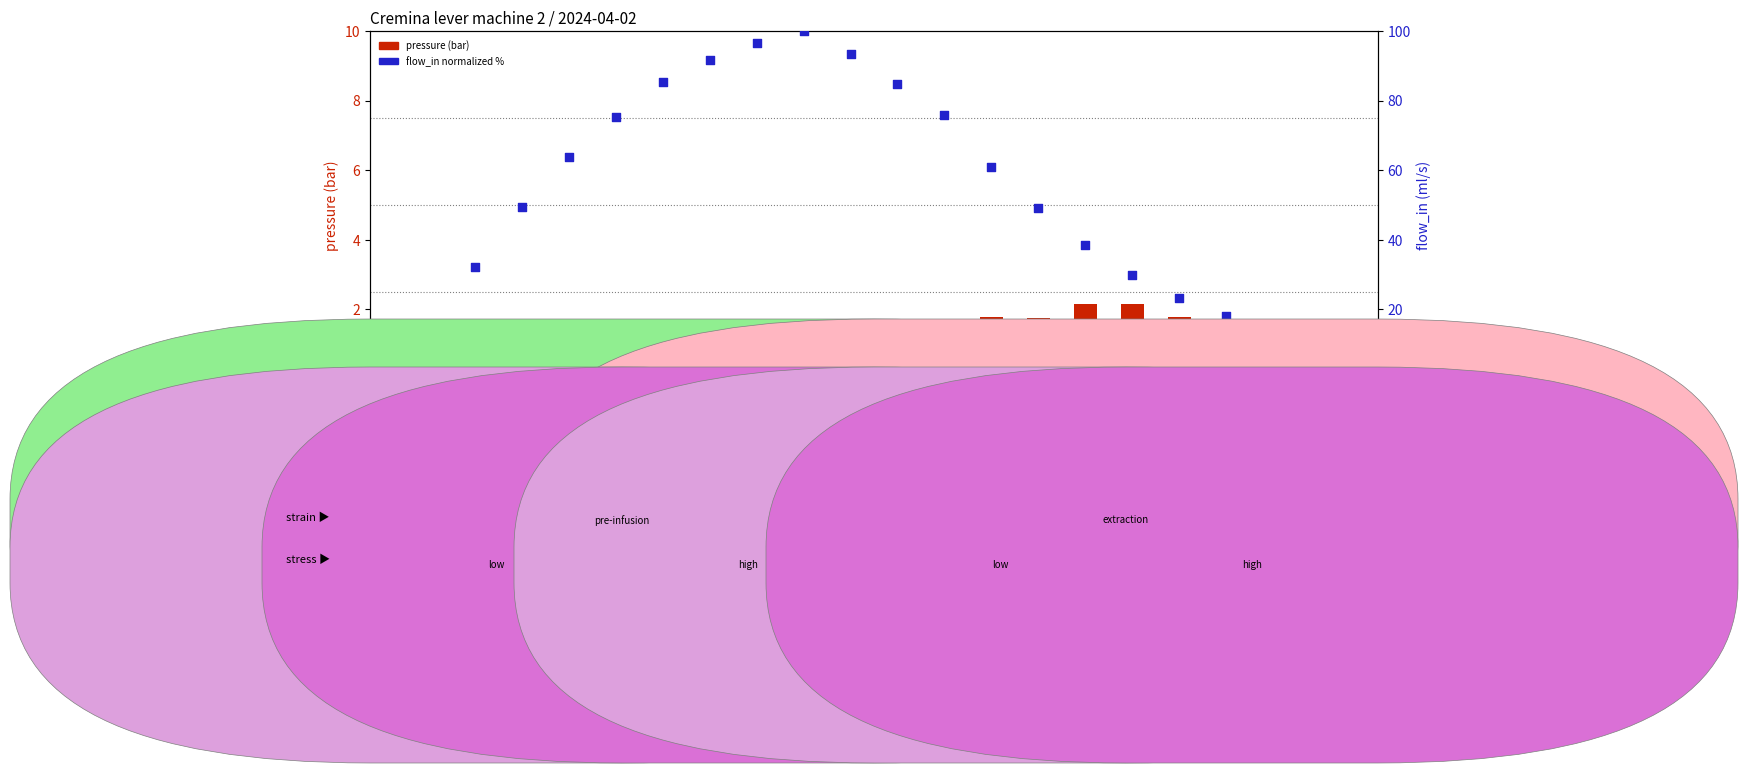

Which series contains the highest Y value?

flow_in (normalized %)